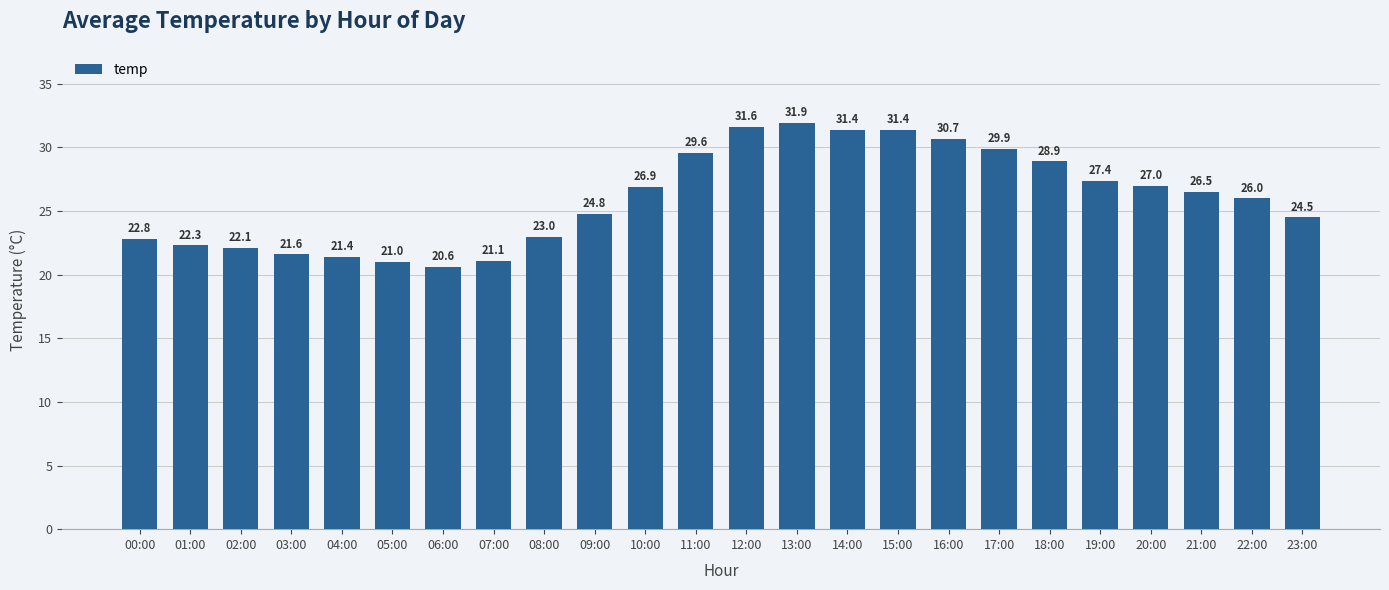

What is the value of the 5th bar from the left?

21.4